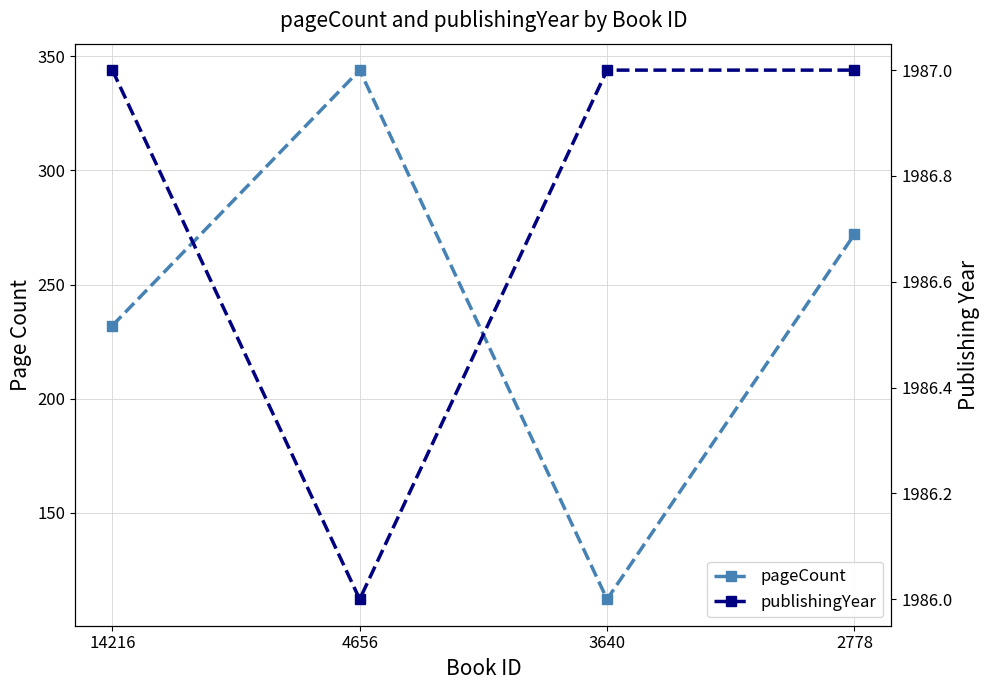

Does the chart display data point markers on the line(s)?

Yes